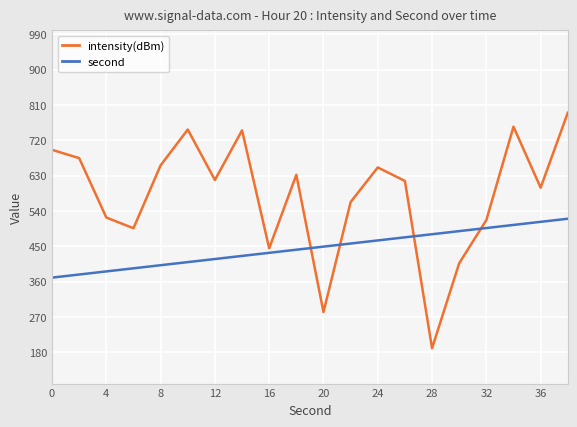

True or false: intensity(dBm) and second cross at least once.

True